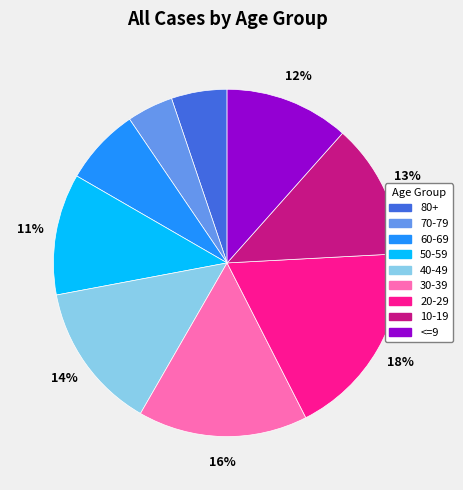

Does 50-59 represent more than half of the total?

No